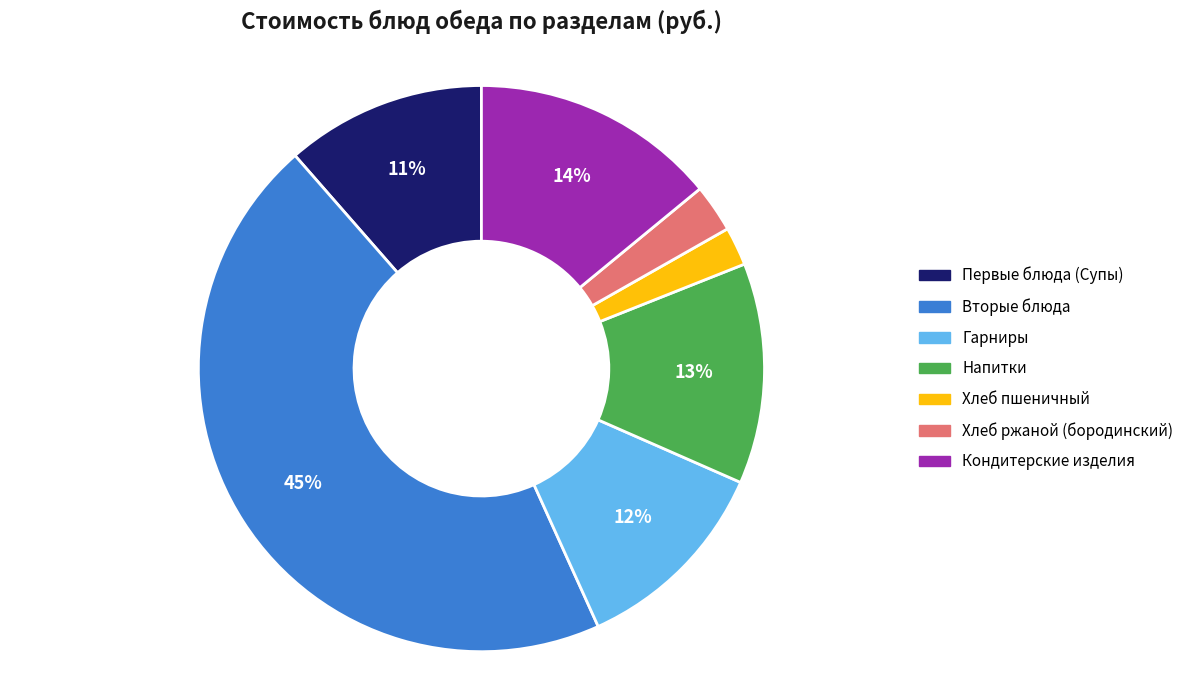

Which has a higher value, Хлеб ржаной (бородинский) or Гарниры?

Гарниры